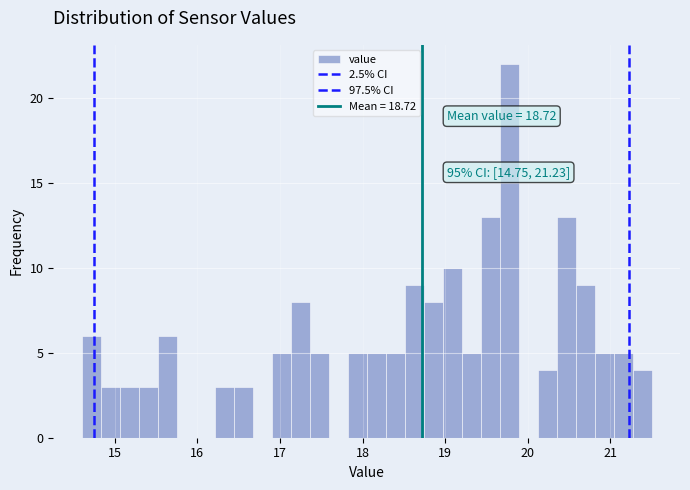

Read against the x-axis, roughly where is the centre of the tallest bar?

19.8